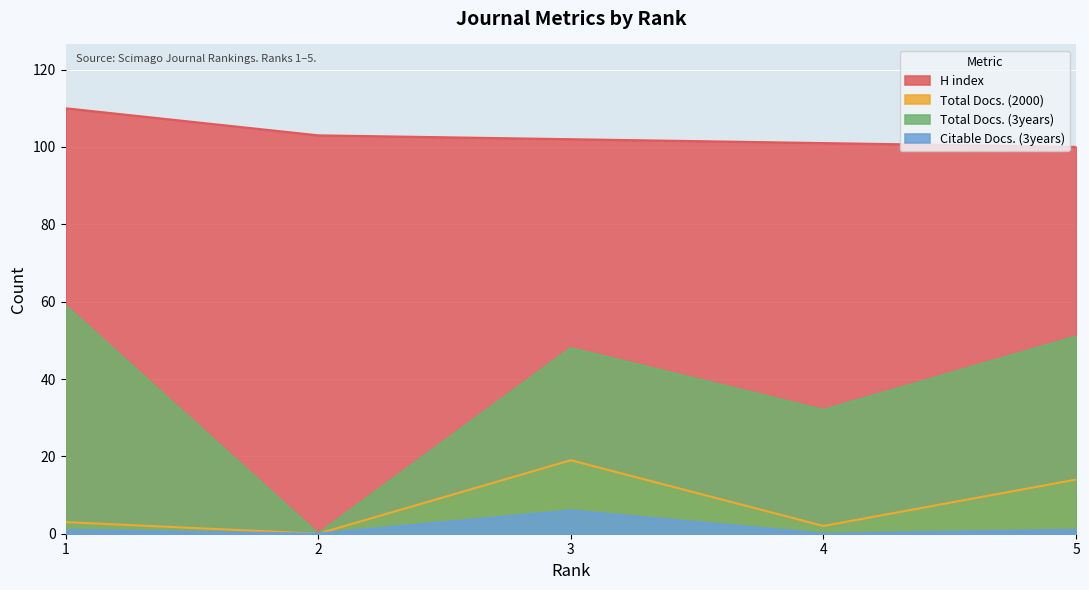

At which category is the sum across all series the highest?

3